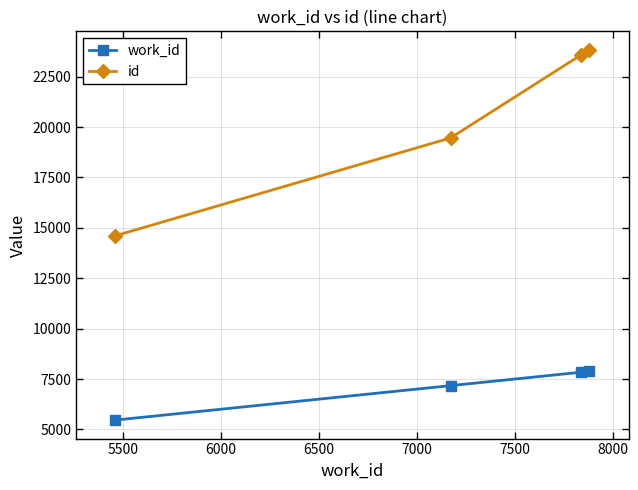

Which series has the largest total across all categories?

id